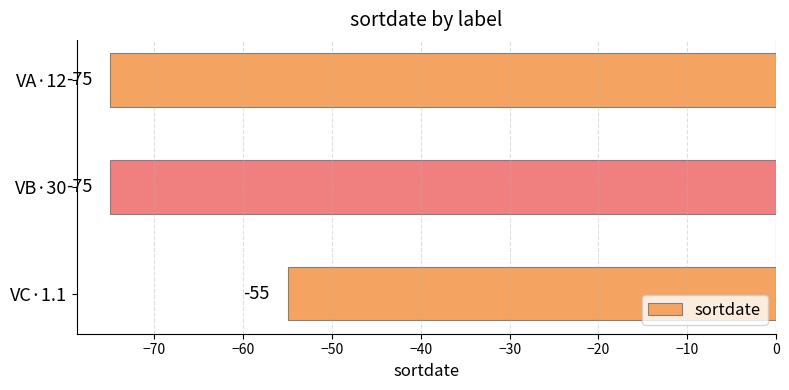

What is the greatest value displayed?

-55